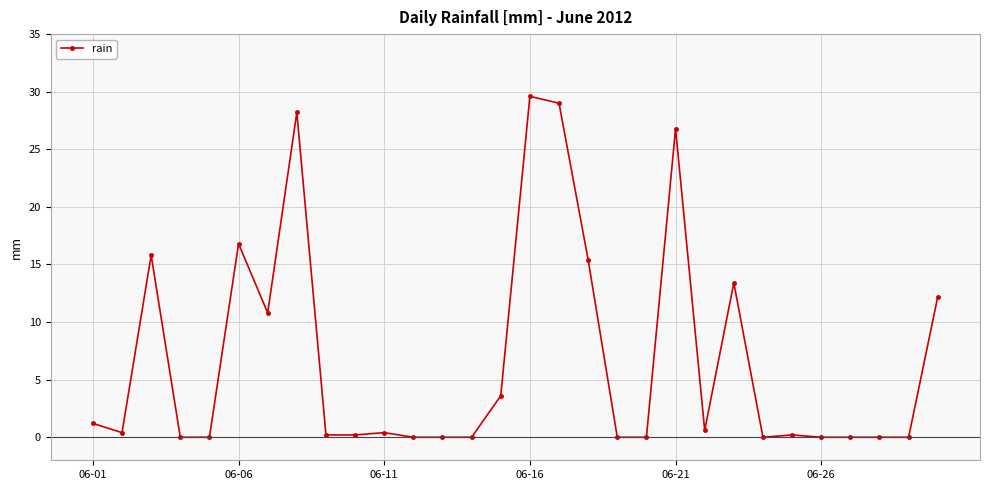

What is the value of the 8th point from the left?

28.2